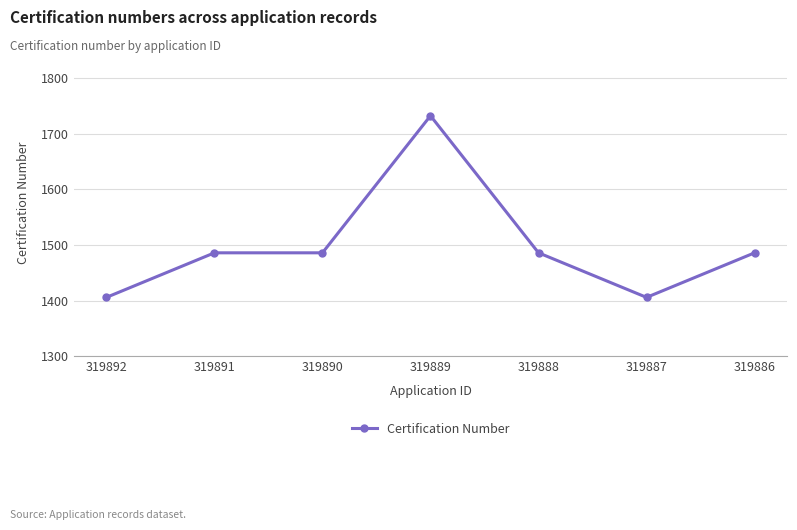

True or false: there are more than 0 points higher than both neighbors.

True